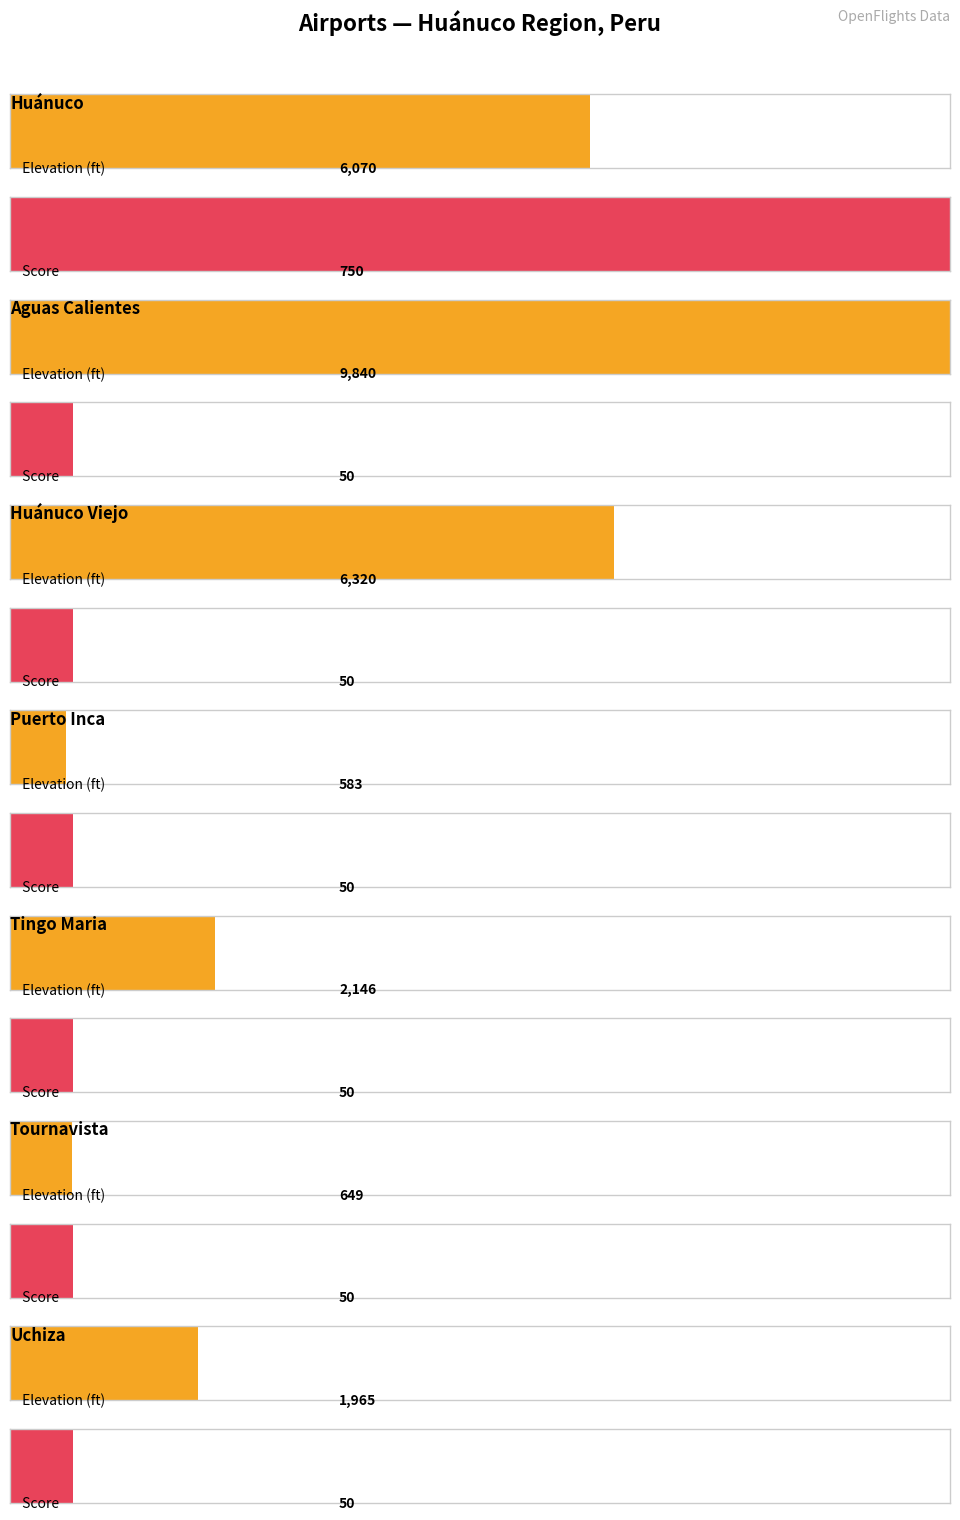

What is the value of the elevation_ft bar at the 2nd from the left?

9840